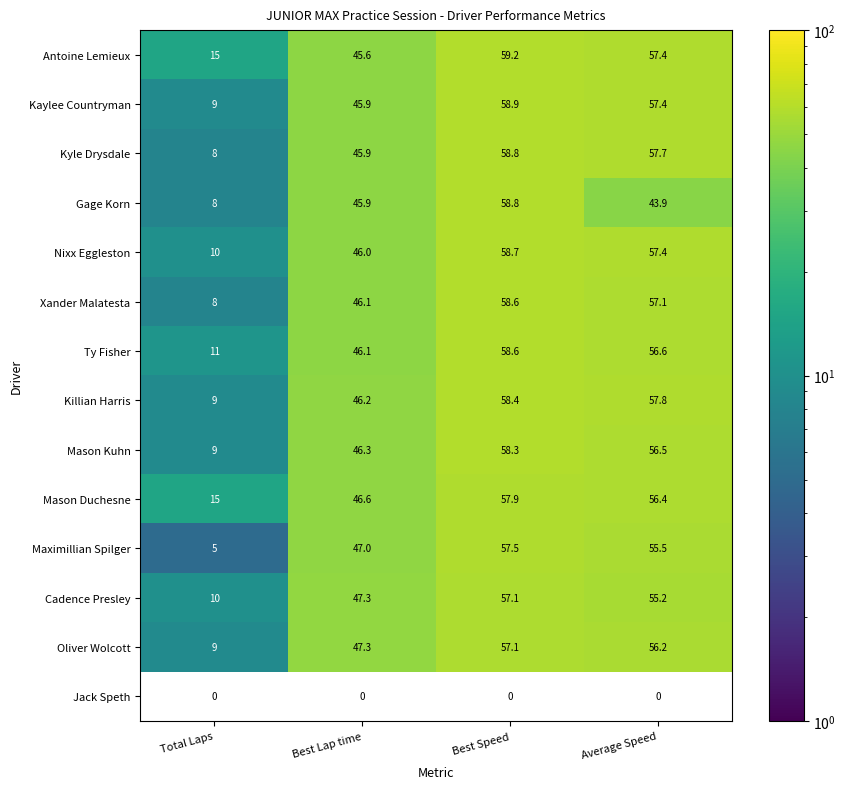

What is the minimum value shown in the chart?

5.0